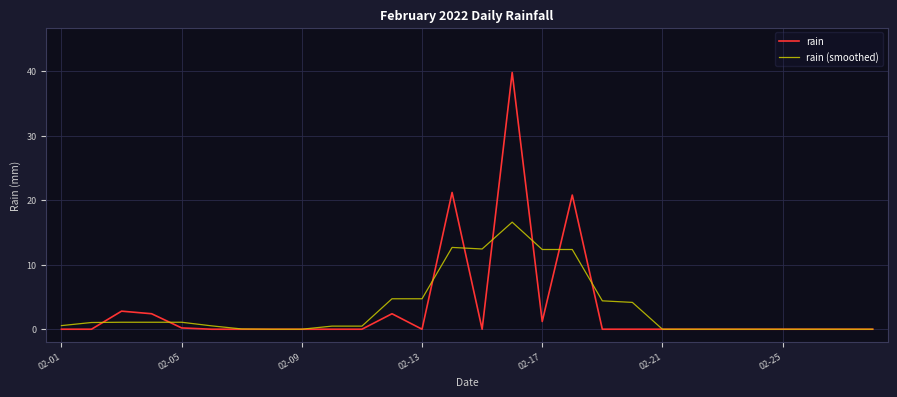

What are all the series names shown in the legend?

rain, rain (smoothed)